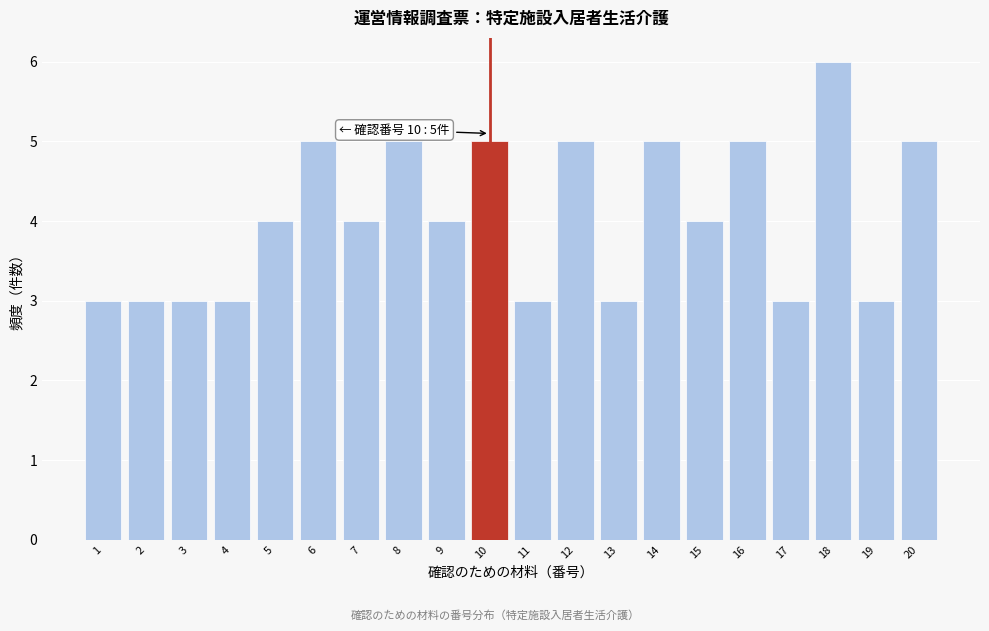

Over which range of the x-axis is the bar tallest?

17.5 to 18.5